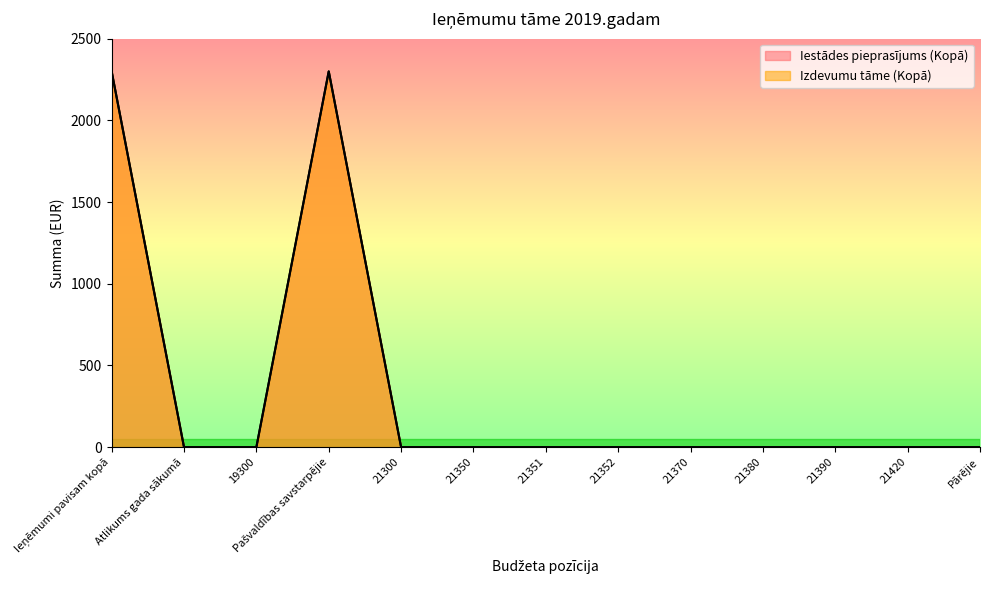

What are all the series names shown in the legend?

Iestādes pieprasījums (Kopā), Izdevumu tāme (Kopā)